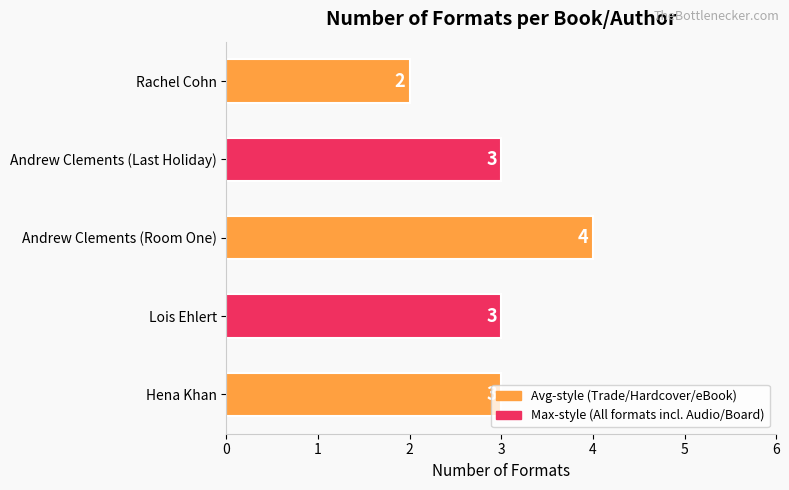

What is the minimum value shown in the chart?

2